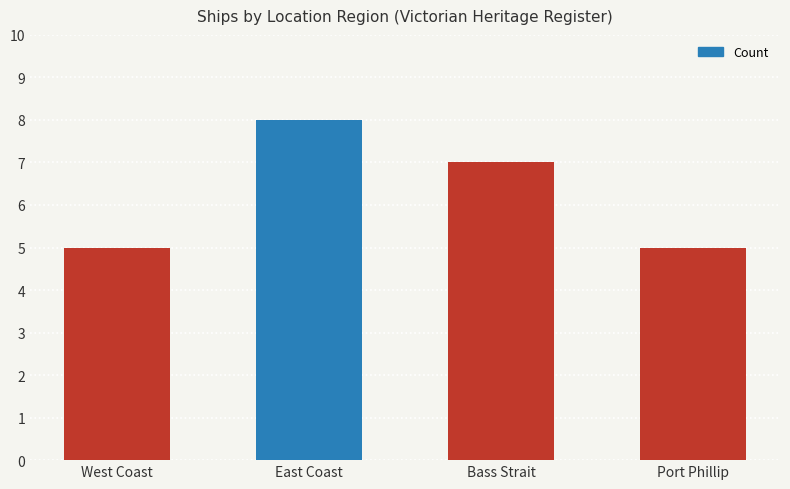

What is the smallest value displayed?

5